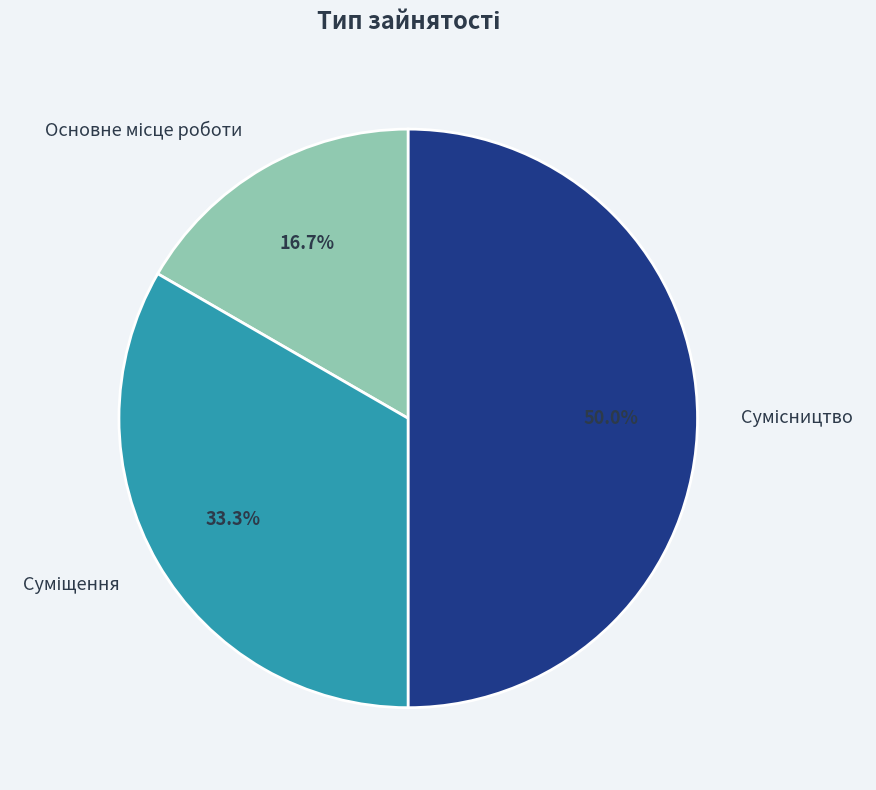

To the nearest percent, what is the difference between the Сумісництво and Суміщення slice percentages?

17%